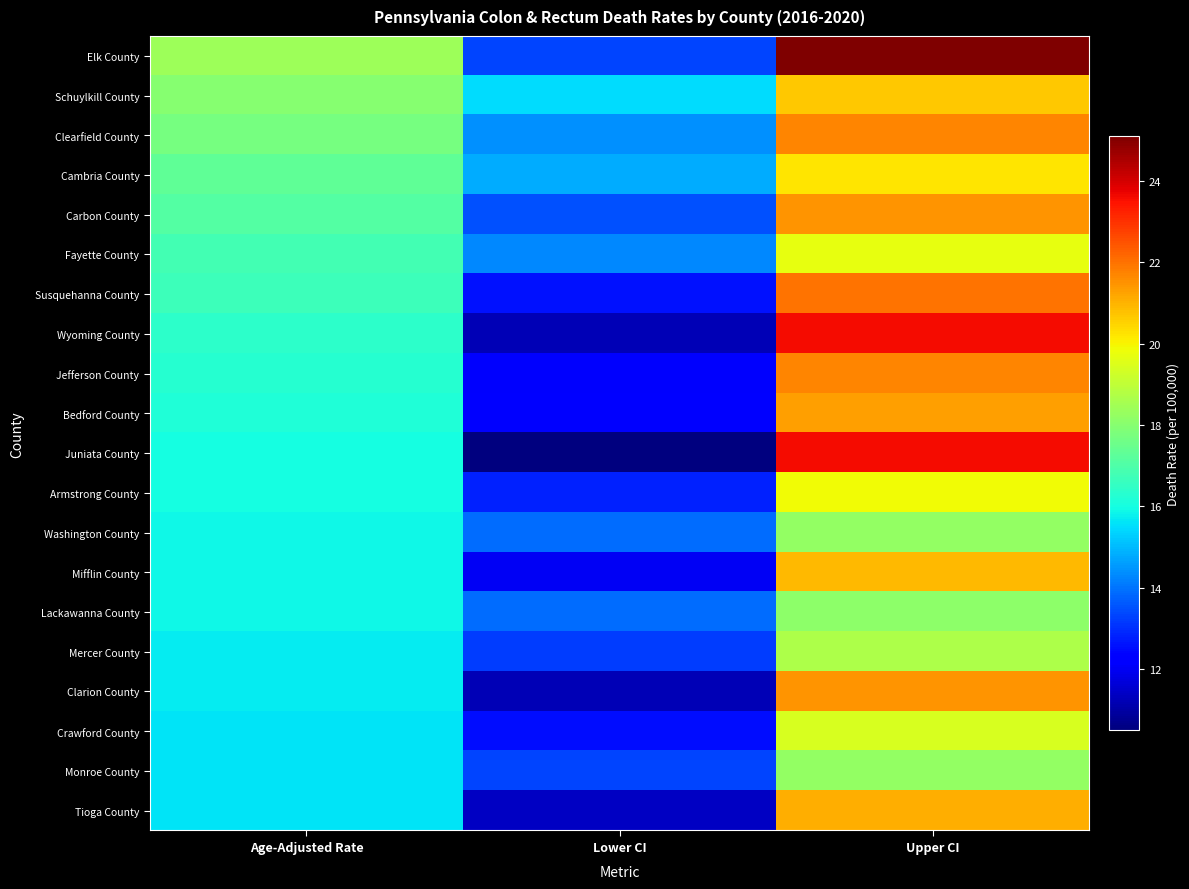

How many series are shown in this chart?

20